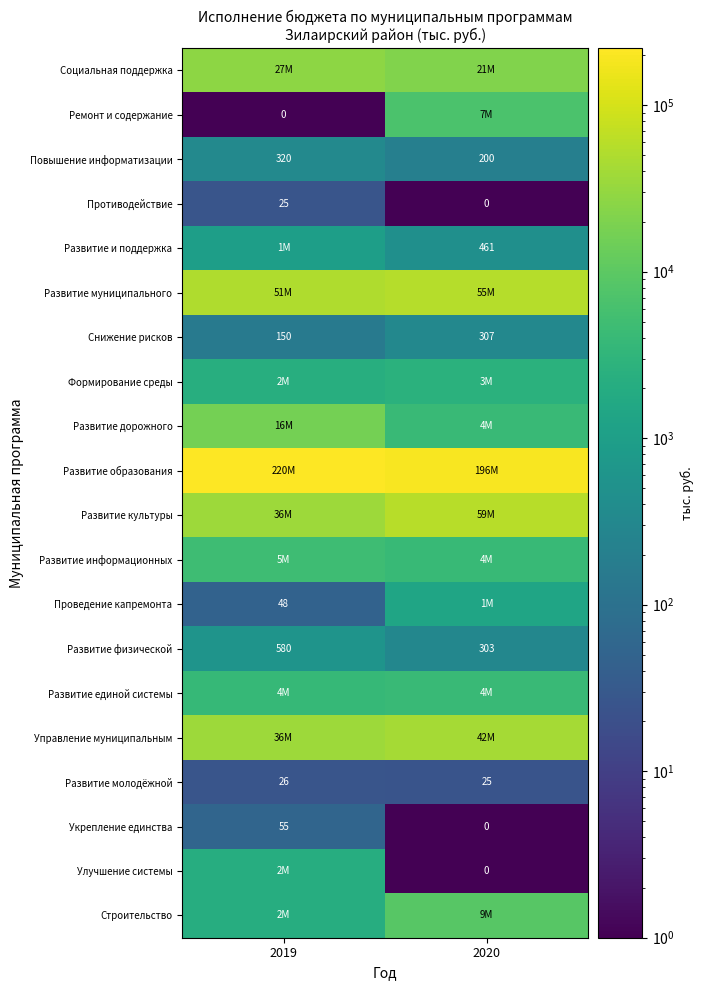

True or false: Повышение информатизации has a value of 179.0 at 2019.

False